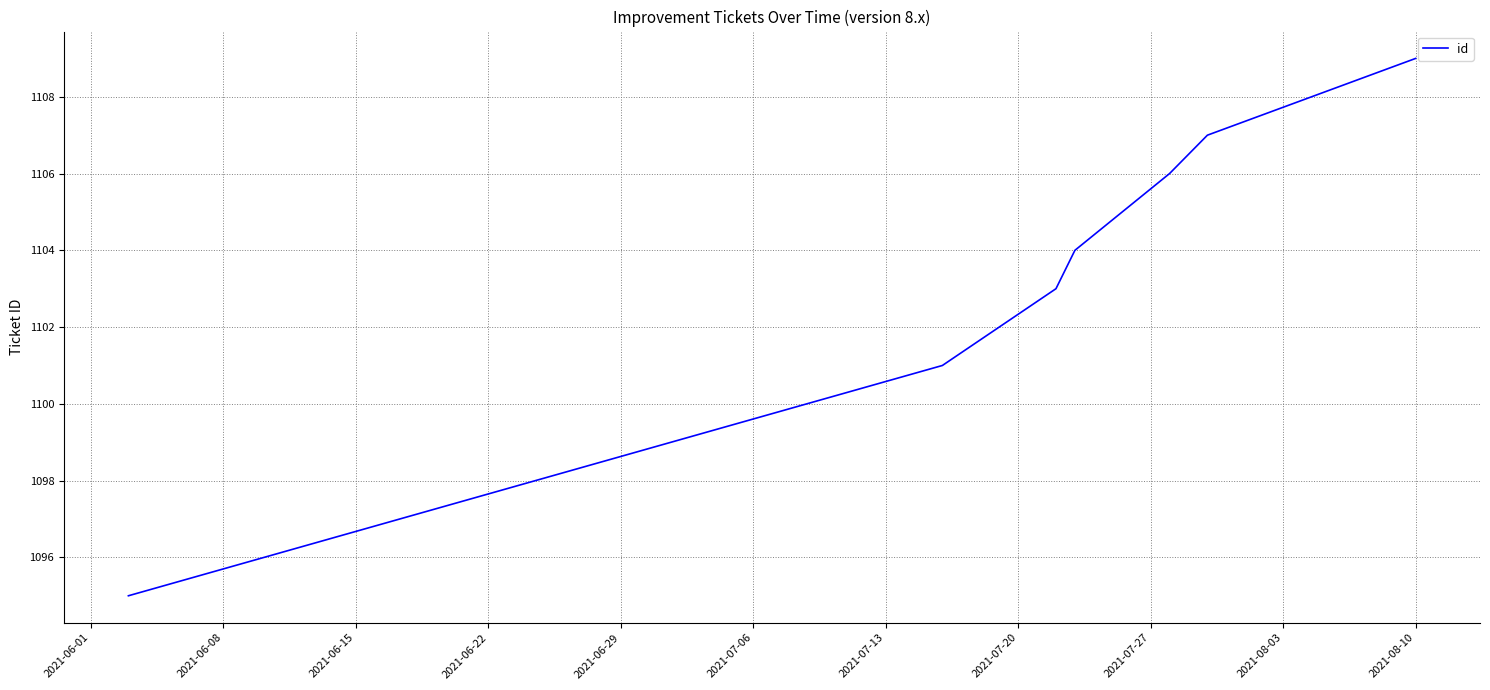

True or false: the data has more than 0 interior local peaks.

False